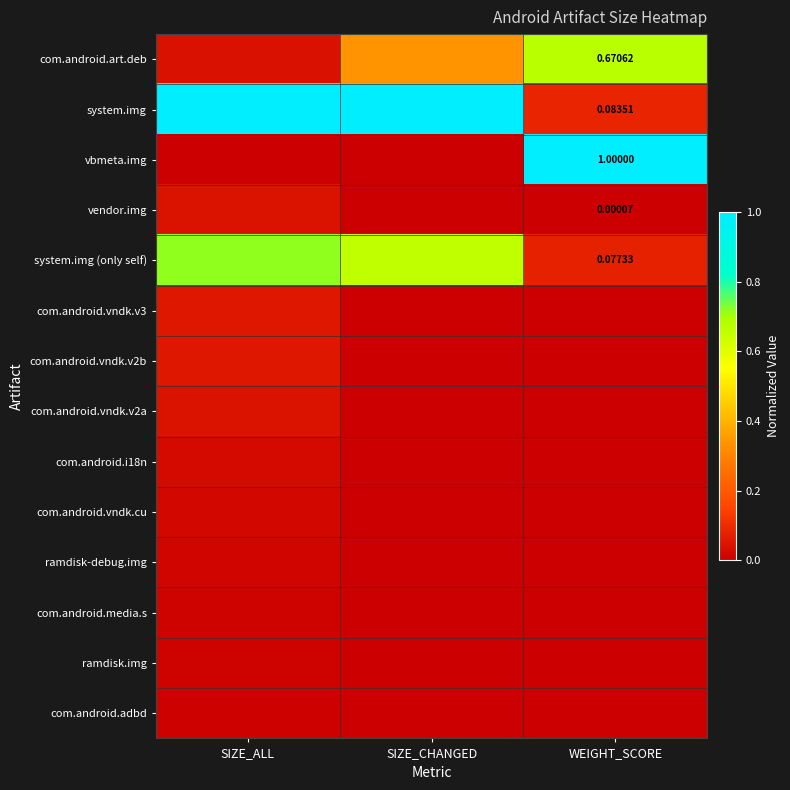

Which series changed the most between SIZE_ALL and WEIGHT_SCORE?

vbmeta.img